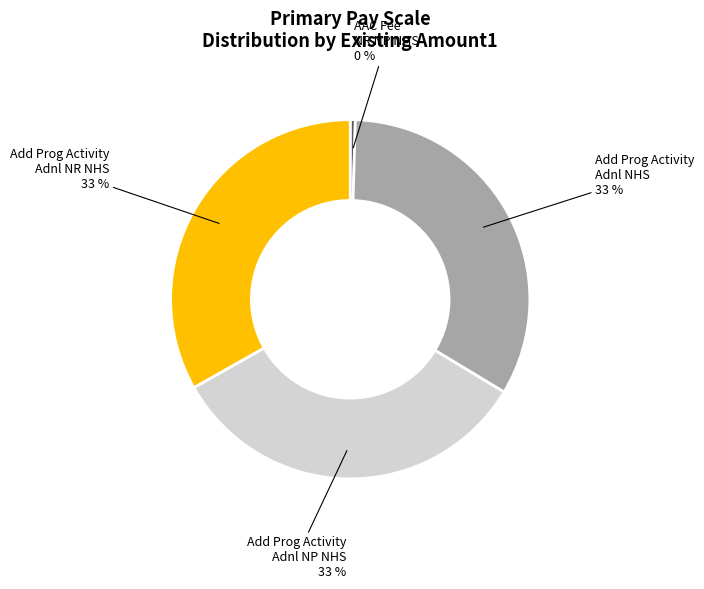

To the nearest percent, what is the average slice percentage?

25%